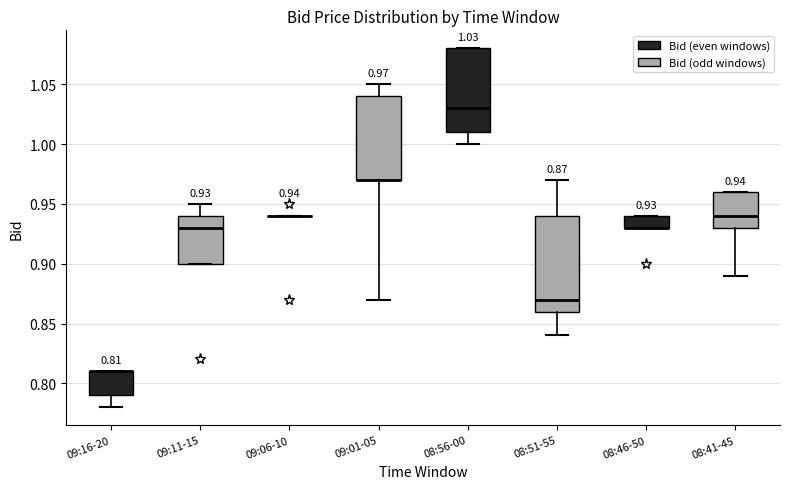

Comparing the boxes themselves (not the whiskers), which one is the tallest?

08:51-55